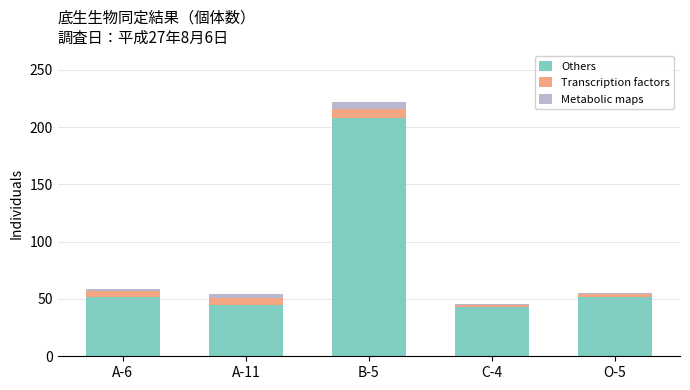

The value of Others at C-4 is 43. True or false?

True